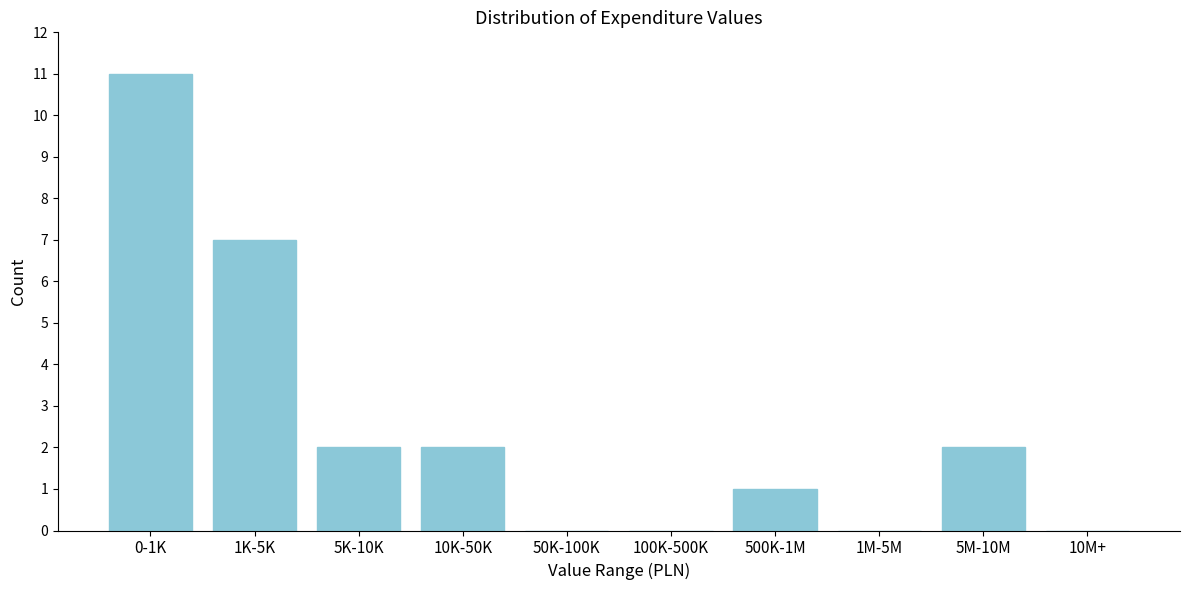

Reading right to left, list all the values displayed in this chart.

10M+=0	5M-10M=2	1M-5M=0	500K-1M=1	100K-500K=0	50K-100K=0	10K-50K=2	5K-10K=2	1K-5K=7	0-1K=11